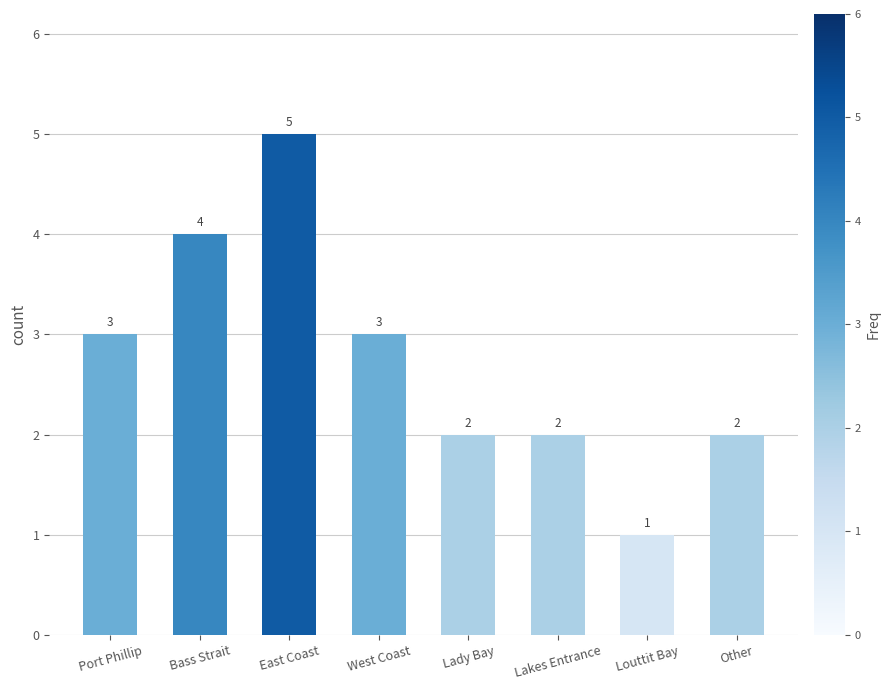

Reading right to left, what are all the values shown in this chart?

Other=2	Louttit Bay=1	Lakes Entrance=2	Lady Bay=2	West Coast=3	East Coast=5	Bass Strait=4	Port Phillip=3